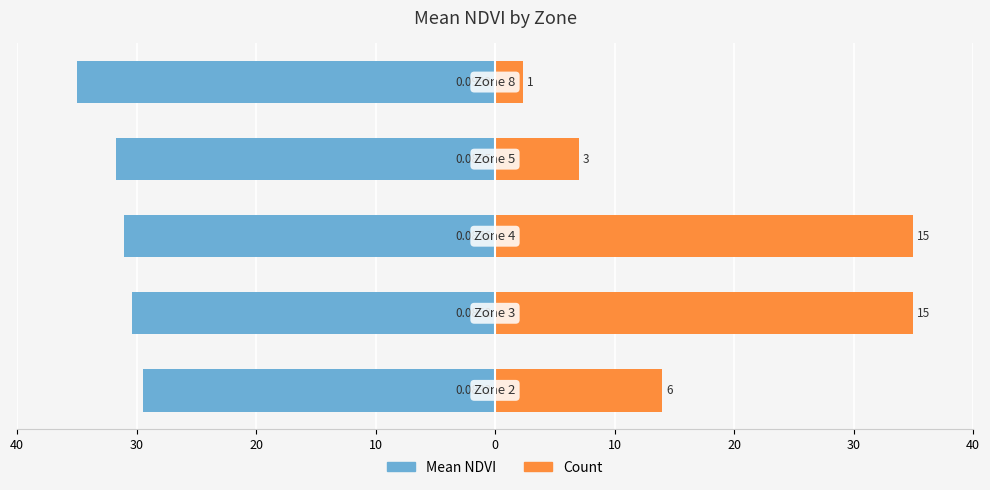

List the series in order of their peak value, highest first.

Count, Mean NDVI